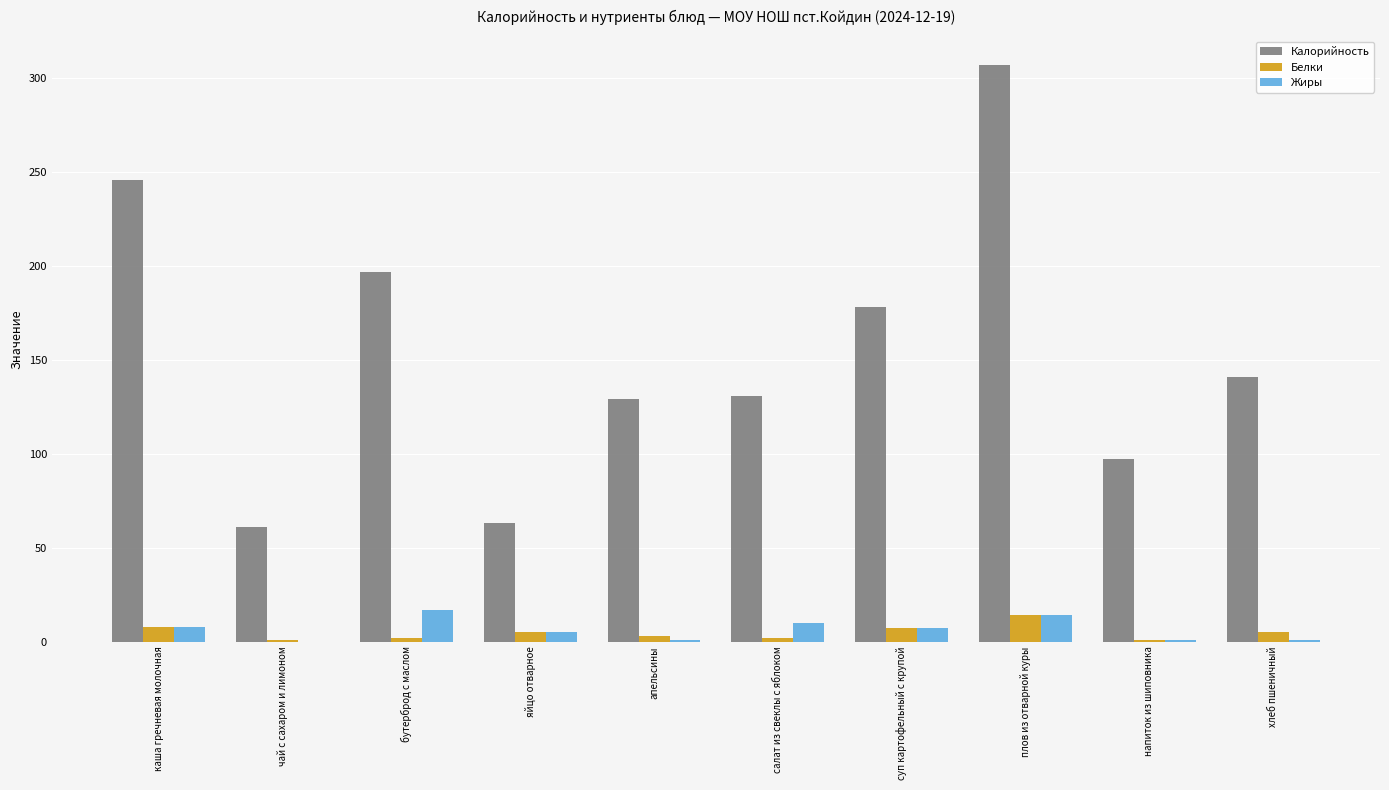

How many distinct data groups are displayed?

3